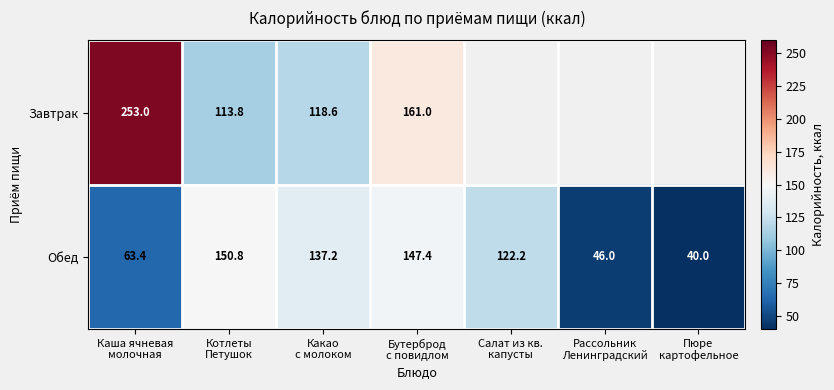

What is the difference between the second highest and second lowest values in the Обед series?

101.4